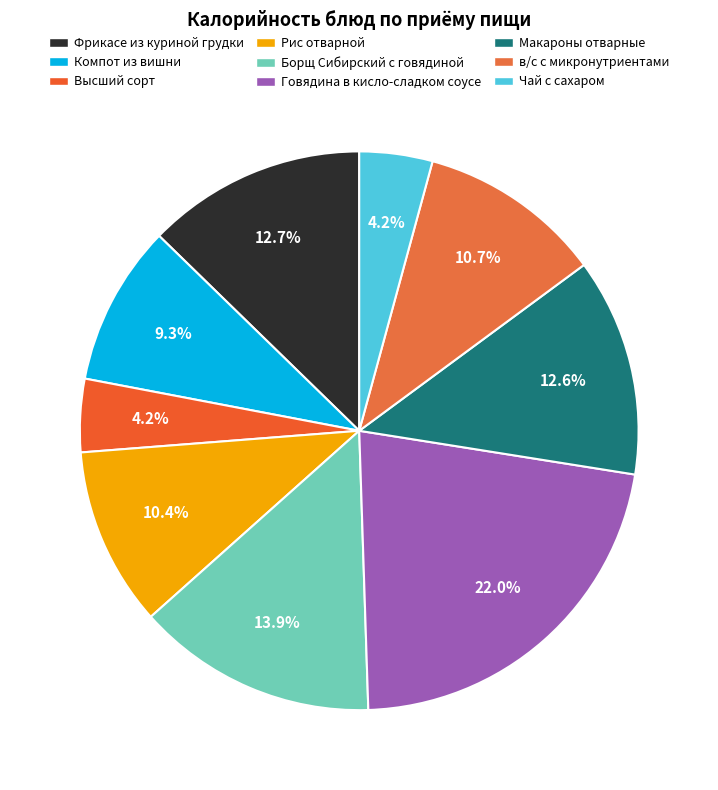

The Борщ Сибирский с говядиной slice represents 28% of the pie. True or false?

False